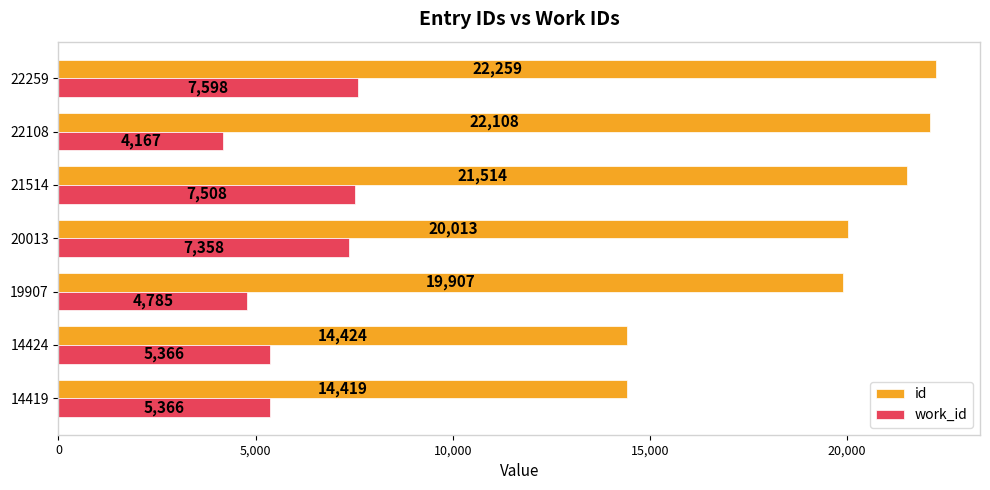

At which label is id closest to 18339?

19907